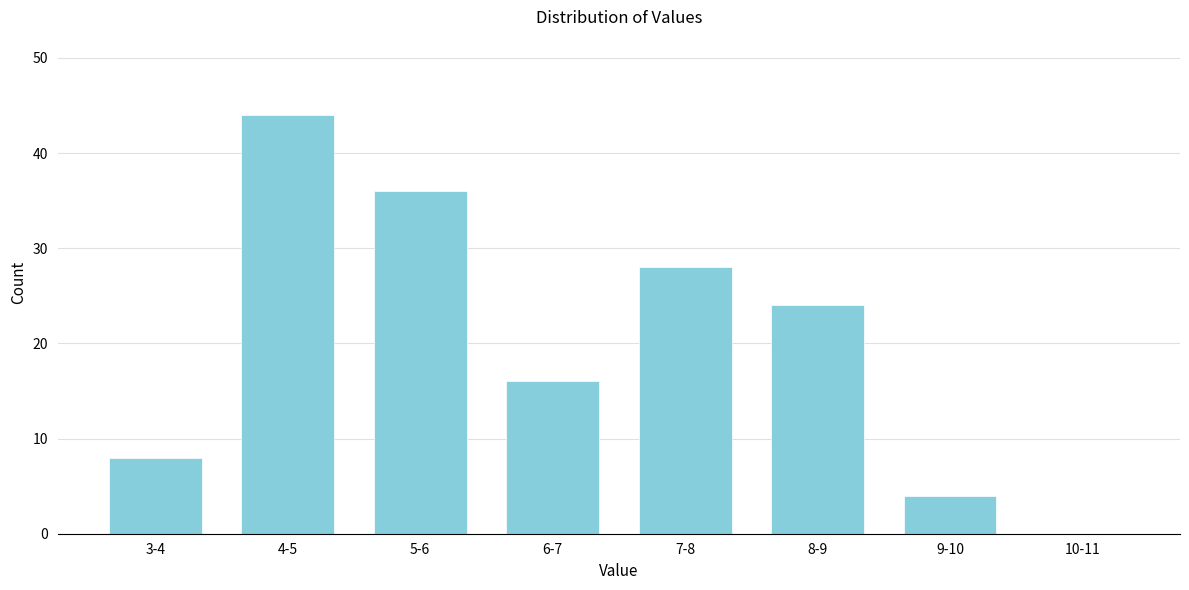

Reading right to left, transcribe all the data shown in this chart.

10-11=0	9-10=4	8-9=24	7-8=28	6-7=16	5-6=36	4-5=44	3-4=8